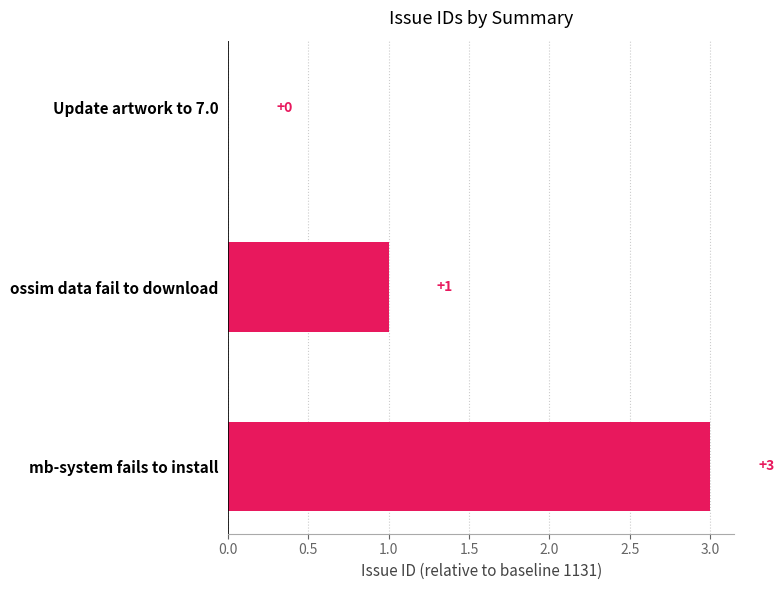

True or false: the data shows 2 at Update artwork to 7.0.

False